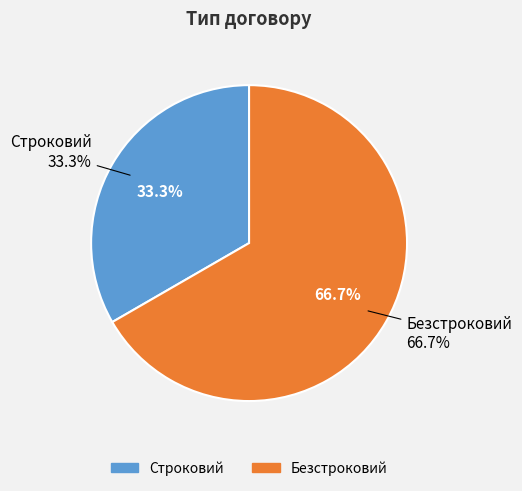

Which category has the biggest portion of the pie?

Безстроковий